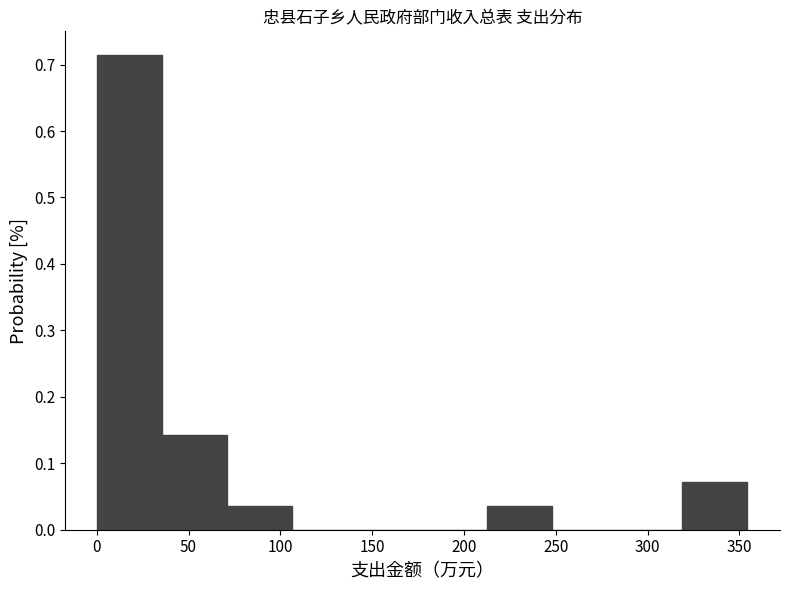

Over which range of the x-axis is the bar tallest?

0 to 35